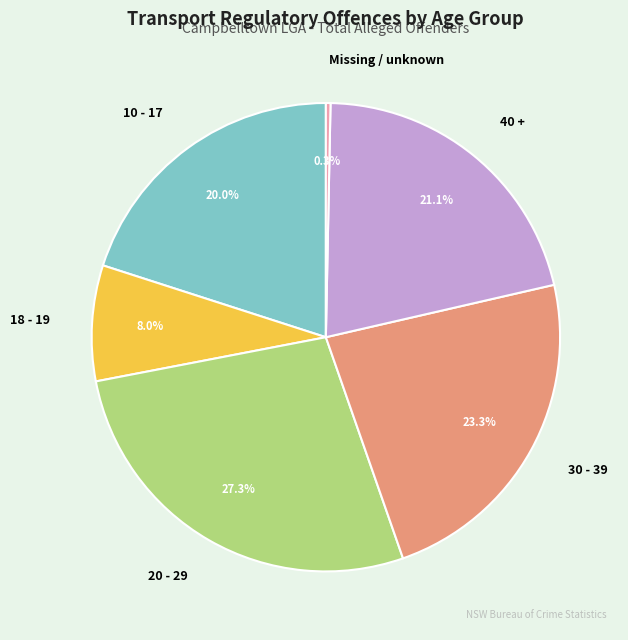

What percentage is the 30 - 39 slice, to the nearest percent?

23%